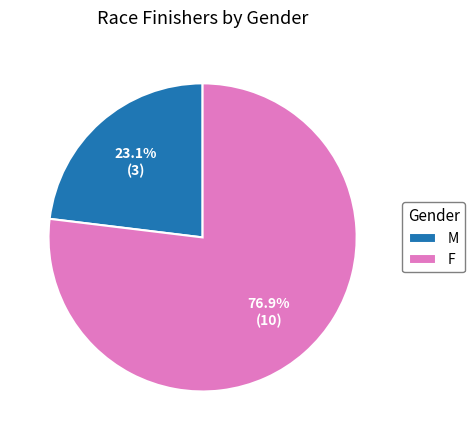

To the nearest percent, what is the average slice percentage?

50%